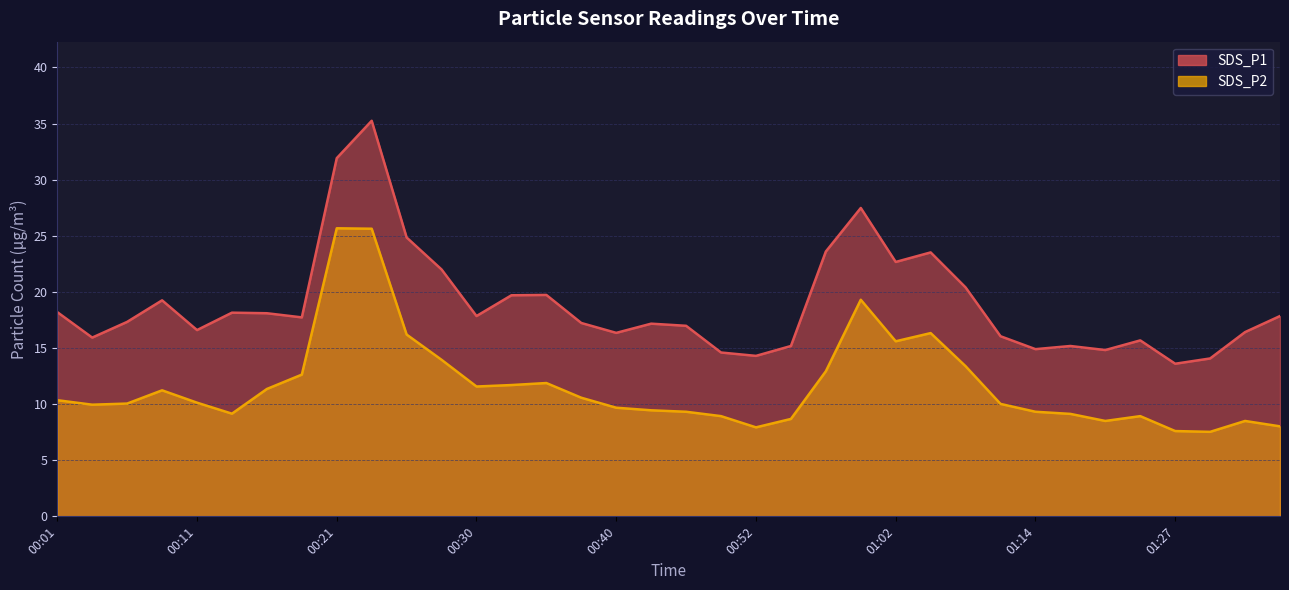

True or false: SDS_P2 has more than 1 interior local peaks.

True